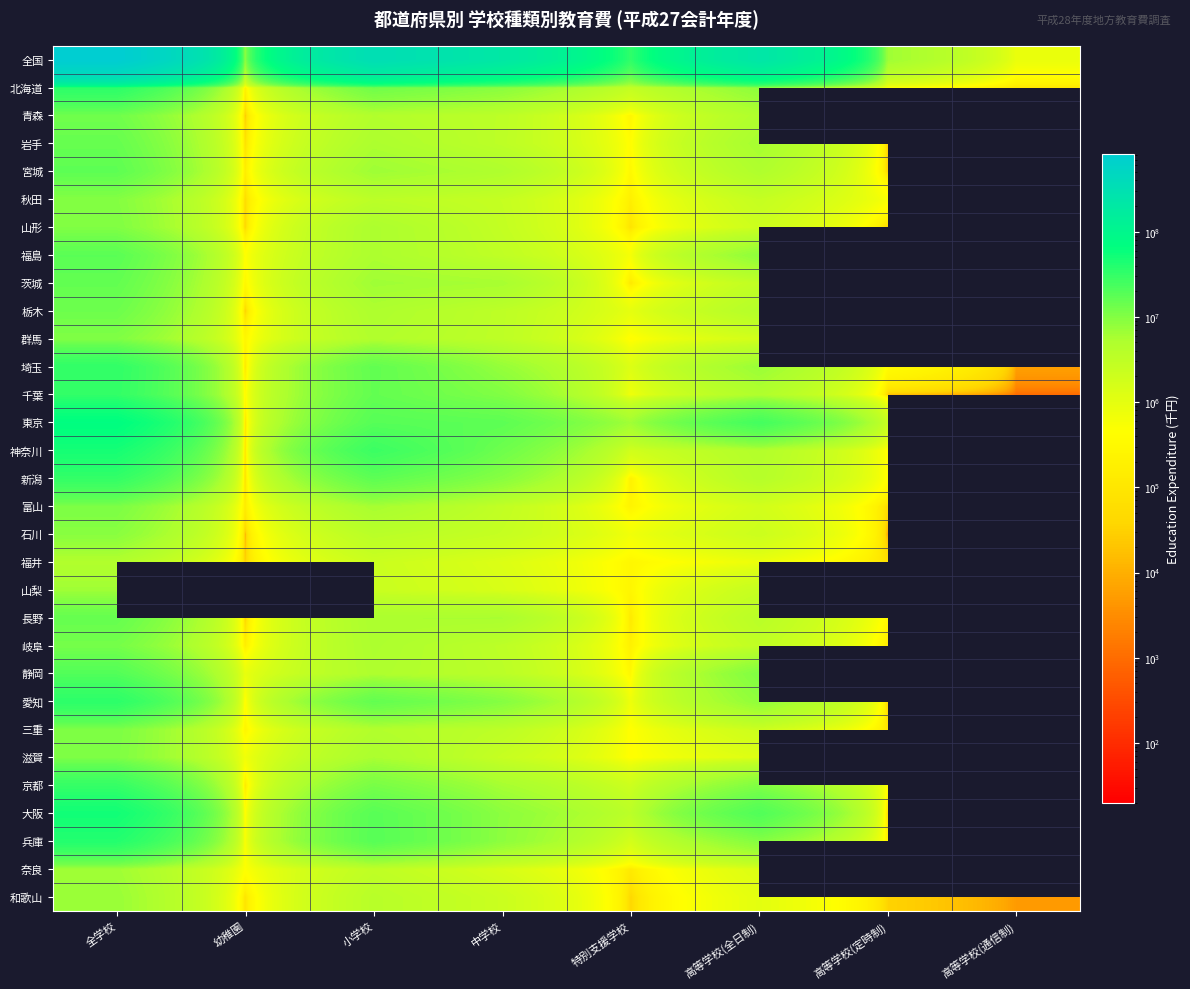

What is the difference between the maximum and minimum values in the 福島 series?

17379851.0